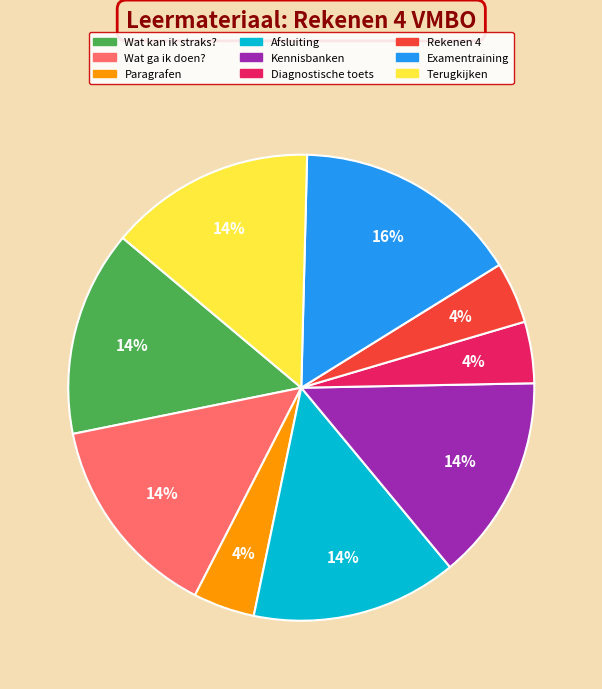

How many segments does this pie chart have?

9